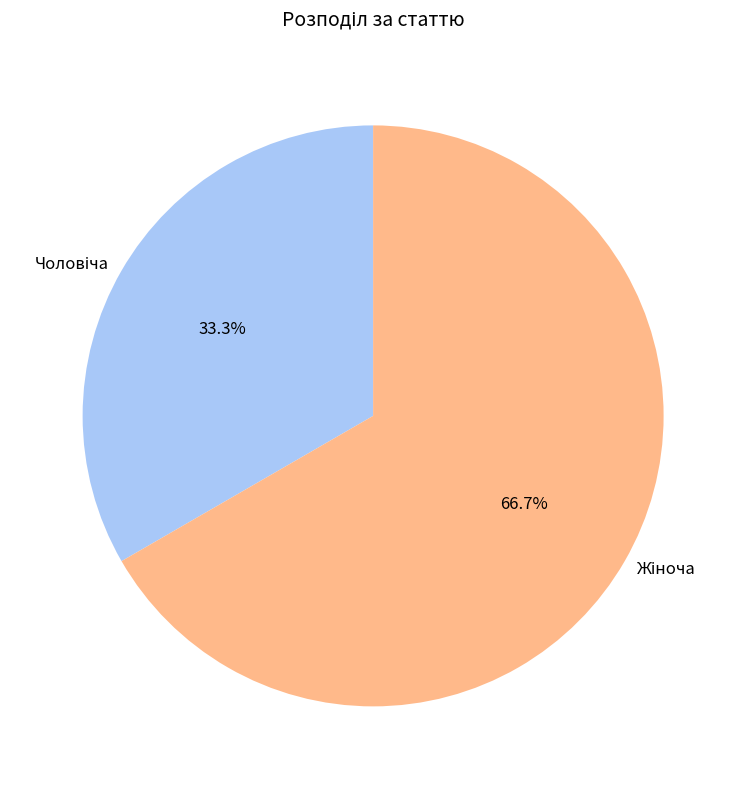

Is there a majority slice in this chart?

Yes